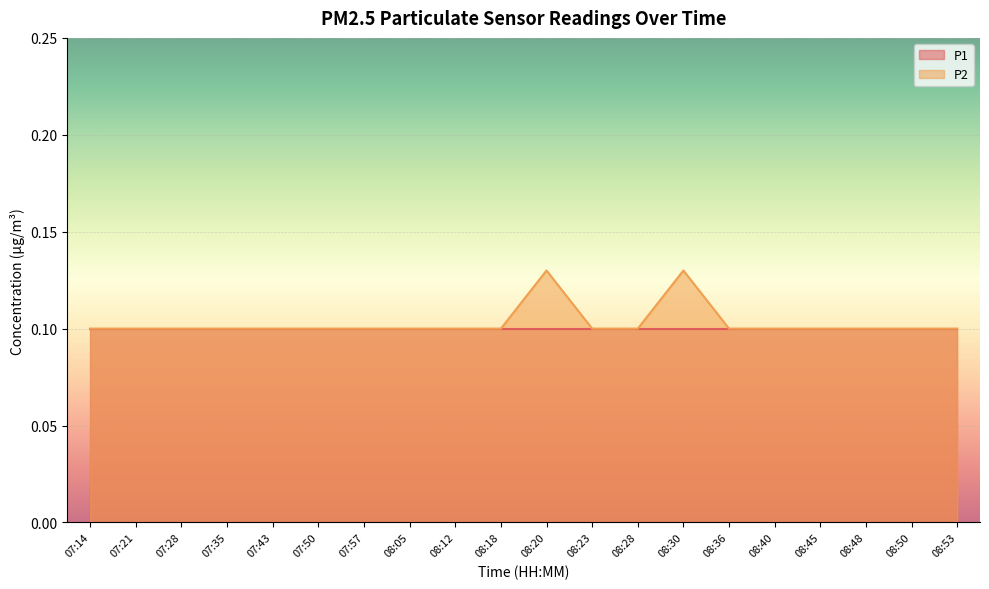

Which category has the lowest value across all series?

07:14